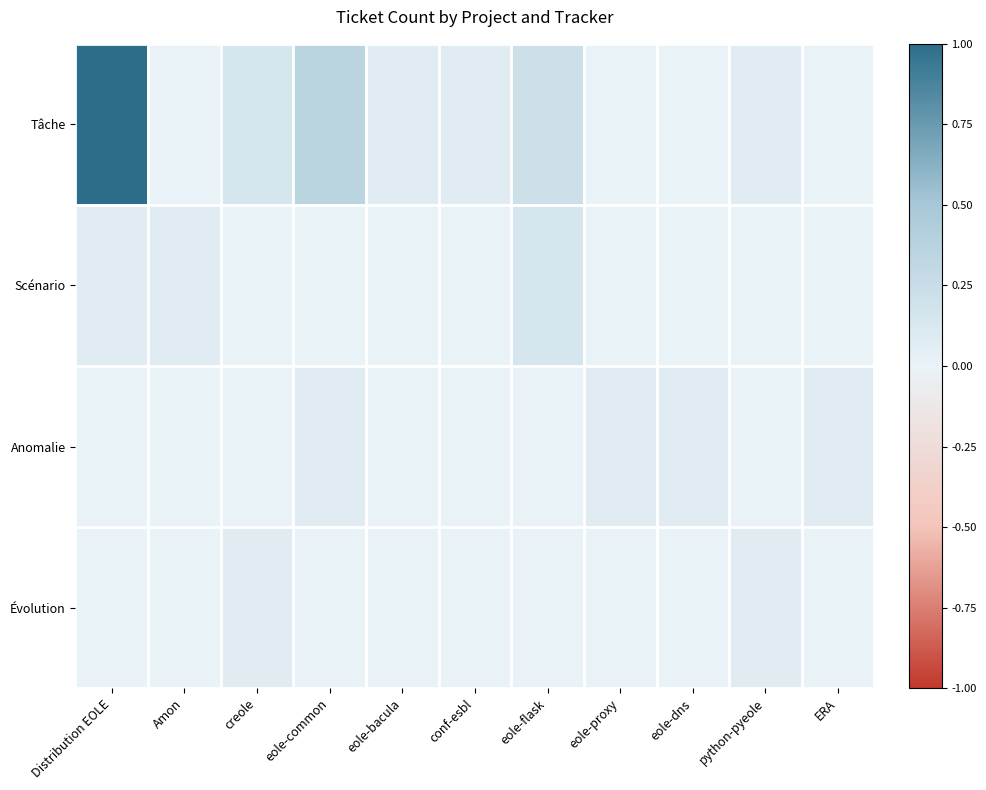

Reading left to right, transcribe all the data shown in this chart.

Tâche: Distribution EOLE=1.0	Amon=0.0	creole=0.1	eole-common=0.4	eole-bacula=0.1	conf-esbl=0.1	eole-flask=0.2	eole-proxy=0.0	eole-dns=0.0	python-pyeole=0.1	ERA=0.0
Scénario: Distribution EOLE=0.1	Amon=0.1	creole=0.0	eole-common=0.0	eole-bacula=0.0	conf-esbl=0.0	eole-flask=0.1	eole-proxy=0.0	eole-dns=0.0	python-pyeole=0.0	ERA=0.0
Anomalie: Distribution EOLE=0.0	Amon=0.0	creole=0.0	eole-common=0.1	eole-bacula=0.0	conf-esbl=0.0	eole-flask=0.0	eole-proxy=0.1	eole-dns=0.1	python-pyeole=0.0	ERA=0.1
Évolution: Distribution EOLE=0.0	Amon=0.0	creole=0.1	eole-common=0.0	eole-bacula=0.0	conf-esbl=0.0	eole-flask=0.0	eole-proxy=0.0	eole-dns=0.0	python-pyeole=0.1	ERA=0.0